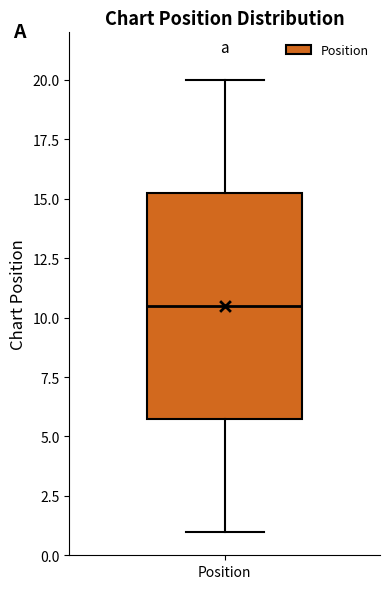

Transcribe this box plot: give where the median line is, the range the box spans, and where the two whiskers end, as read against the y-axis. The values are not printed on the chart, so give them approximately, as read against the axis.

median 10.5, box 6.0 to 15.5, whiskers 1.0 to 20.0